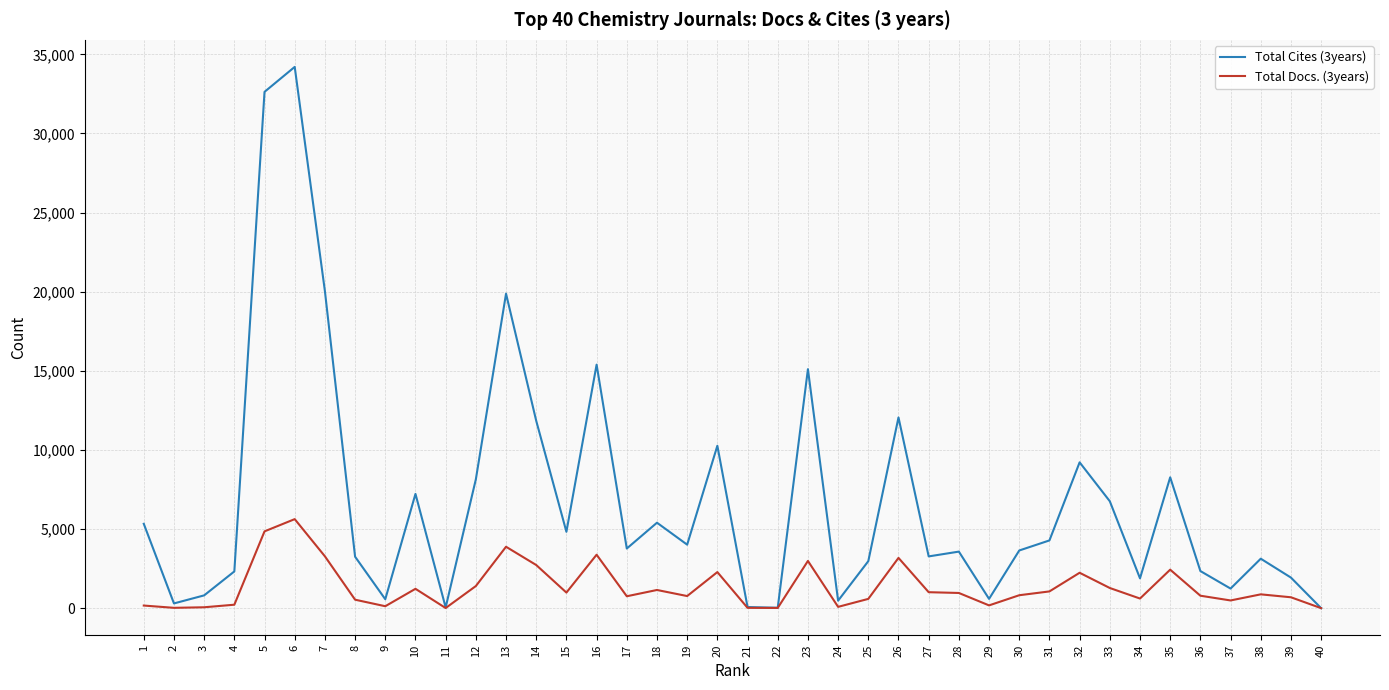

True or false: Total Docs. (3years) has more than 1 points higher than both neighbors.

True